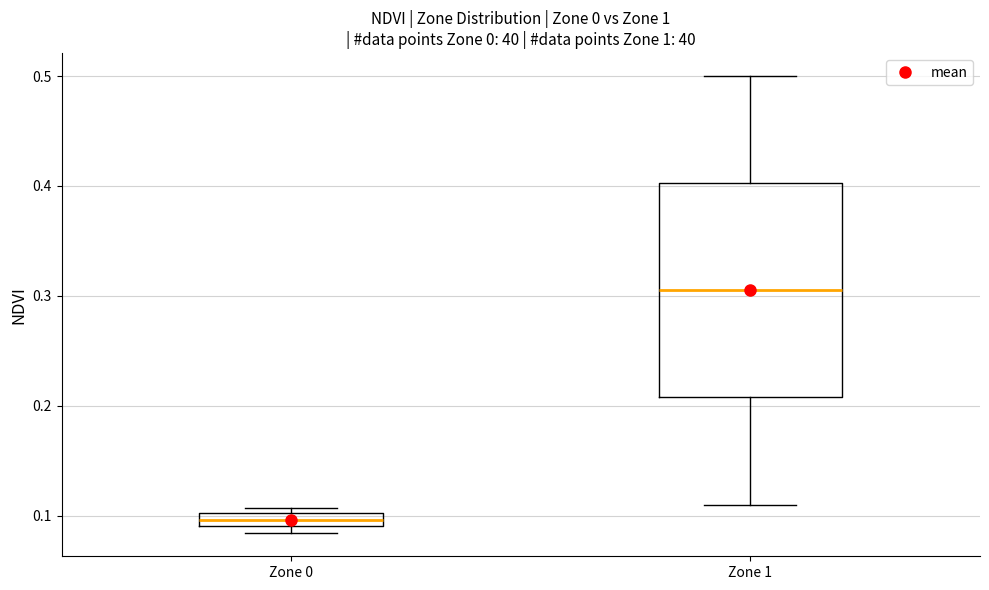

Where is the lower edge of the box for Zone 0 on the y-axis? The values are not printed on the chart, so give them approximately, as read against the axis.

0.09